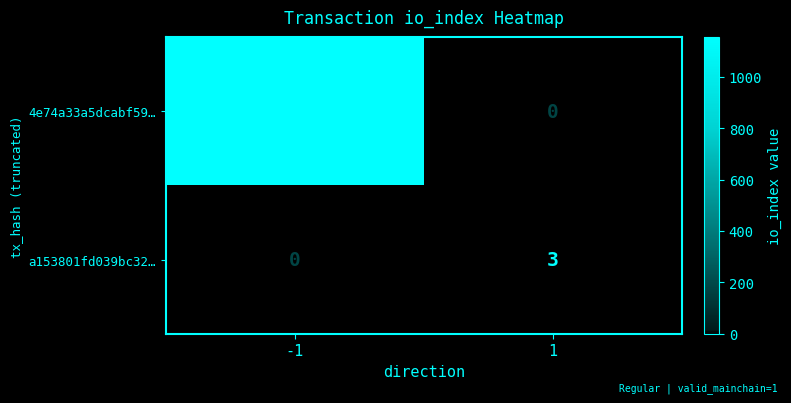

What is the sum of all 4e74a33a5dcabf59… values?

1155